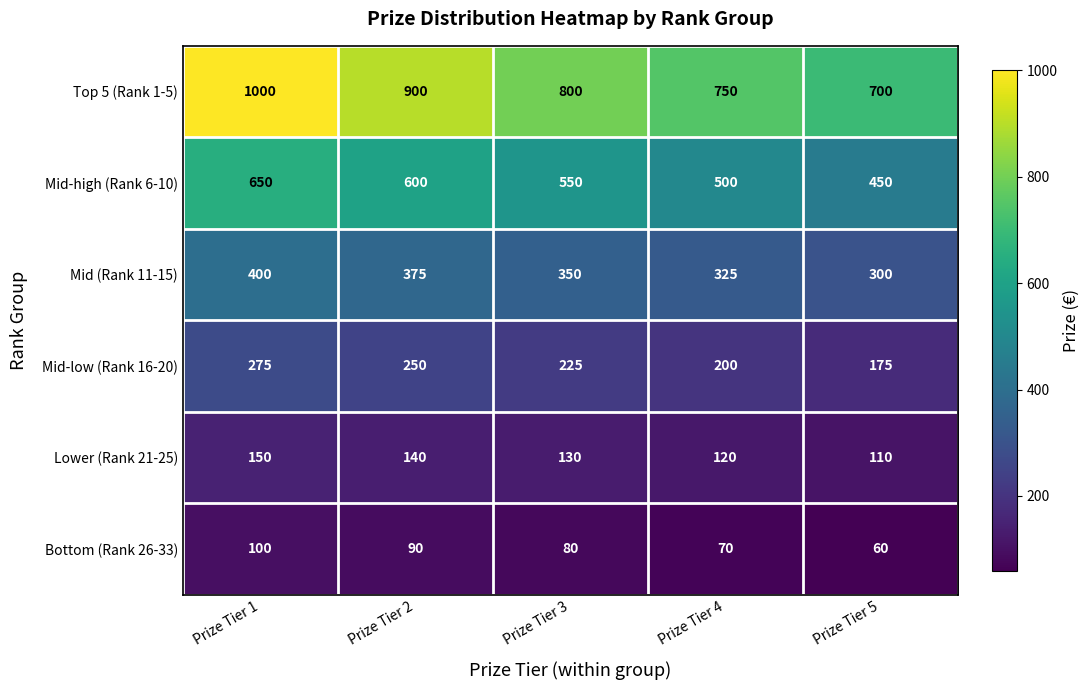

How many data points does each series have?

5